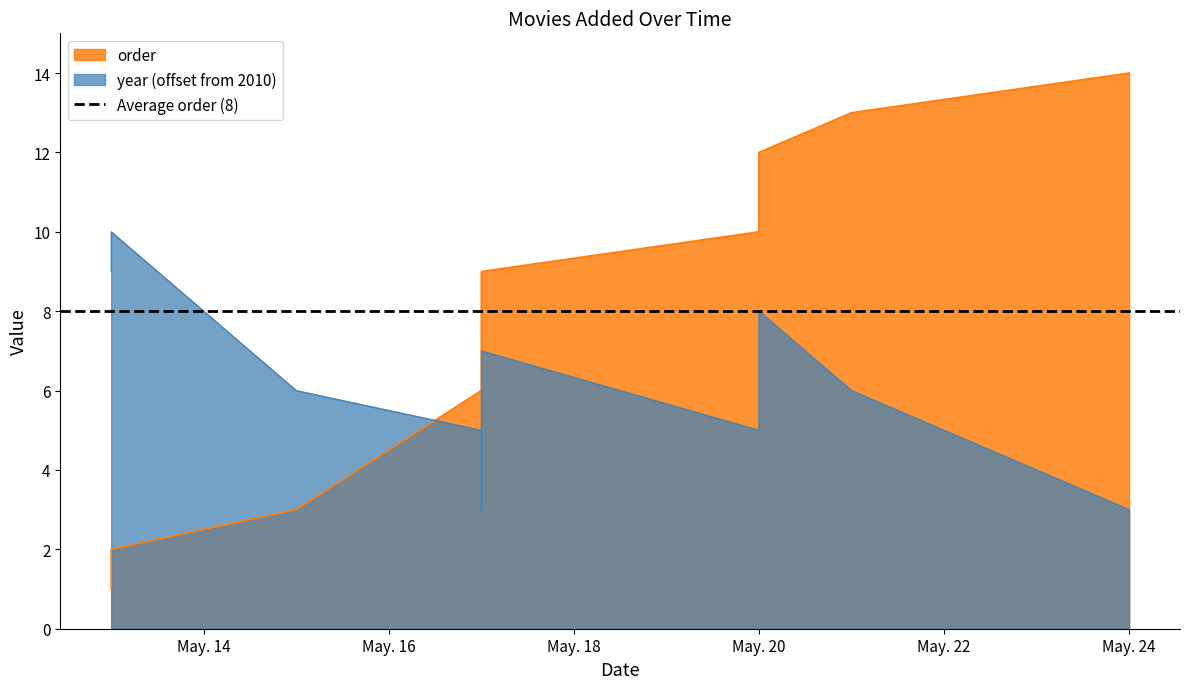

What is the difference between the maximum and minimum values in the year series?

7